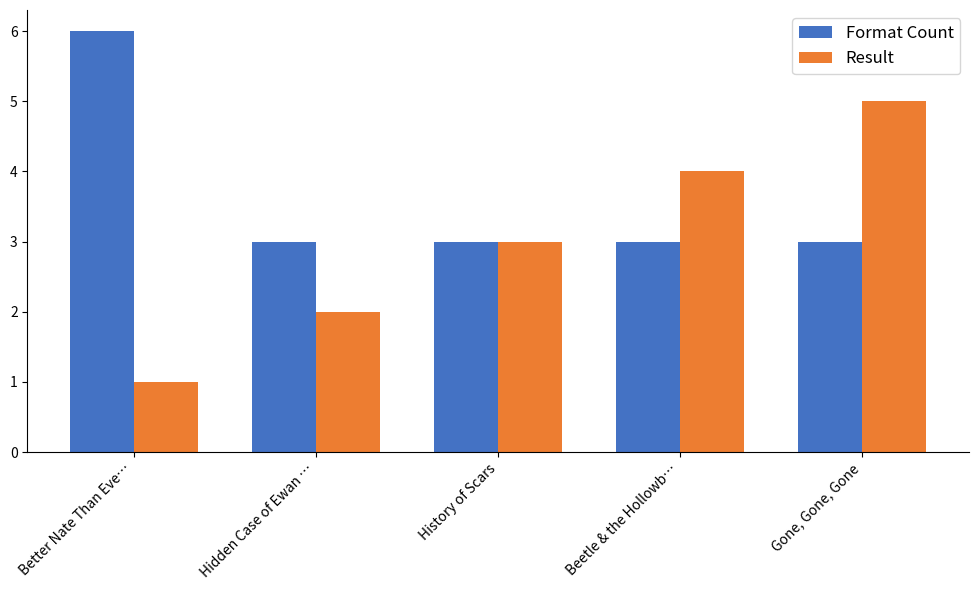

True or false: Format Count has a value of 2 at Gone, Gone, Gone.

False